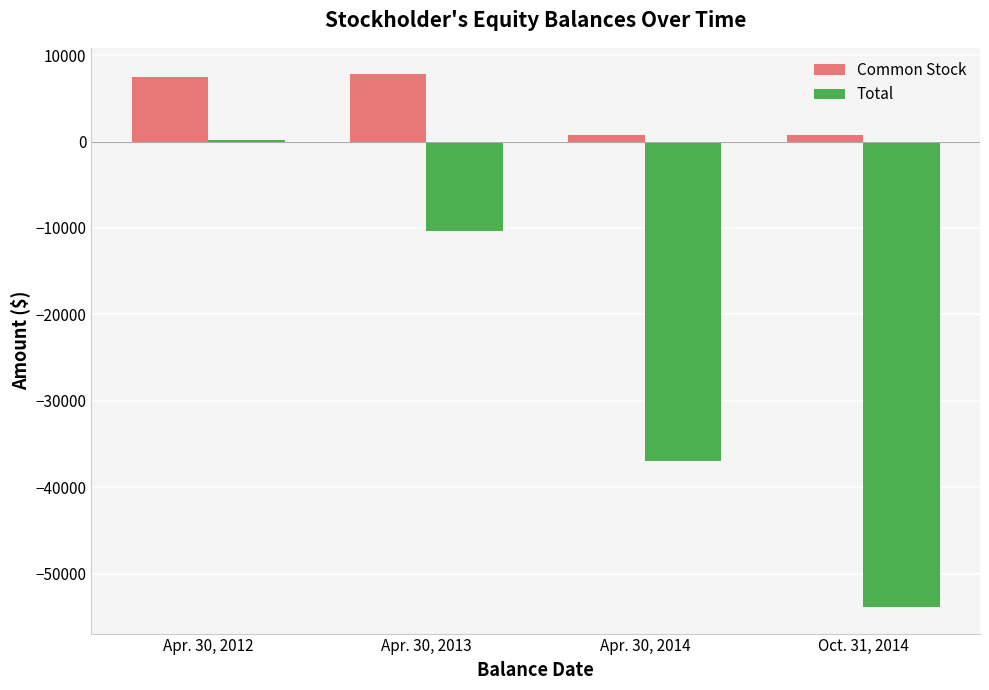

The value of Common Stock at Oct. 31, 2014 is 760. True or false?

True